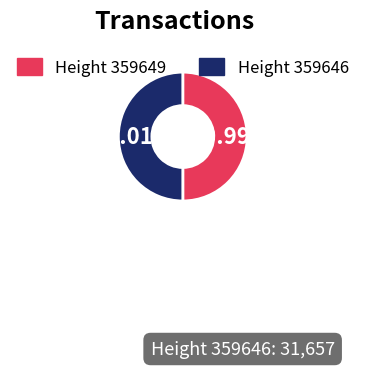

Is there any slice that represents more than half of the pie?

Yes